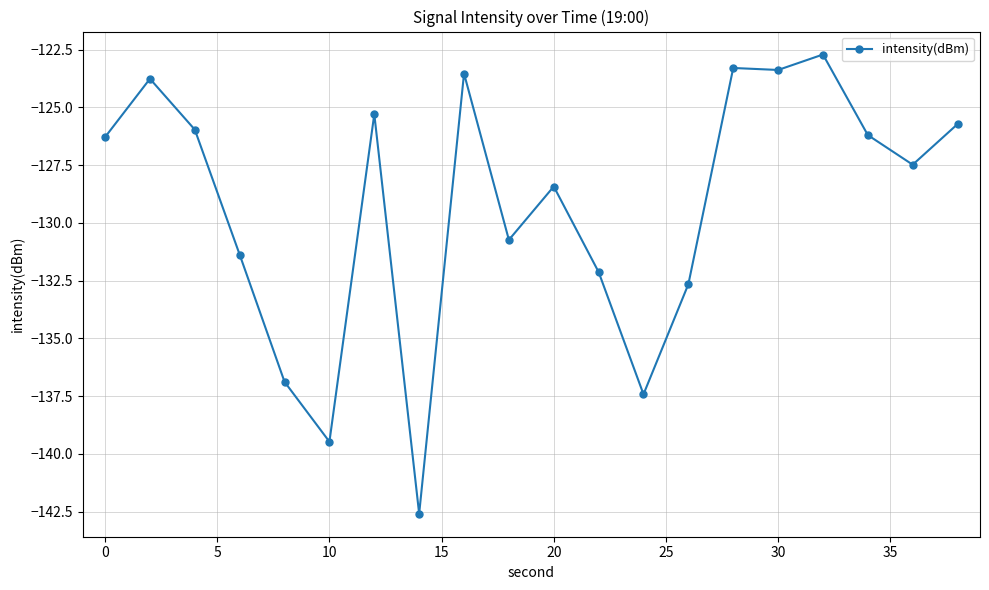

True or false: the data has more than 2 interior local peaks.

True